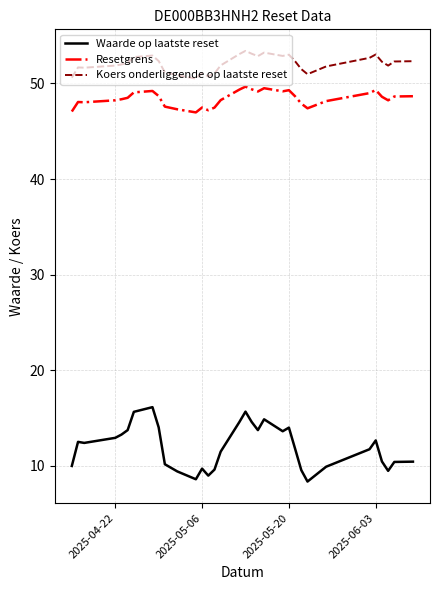

What is the difference between the maximum and minimum values in the Waarde op laatste reset series?

7.8